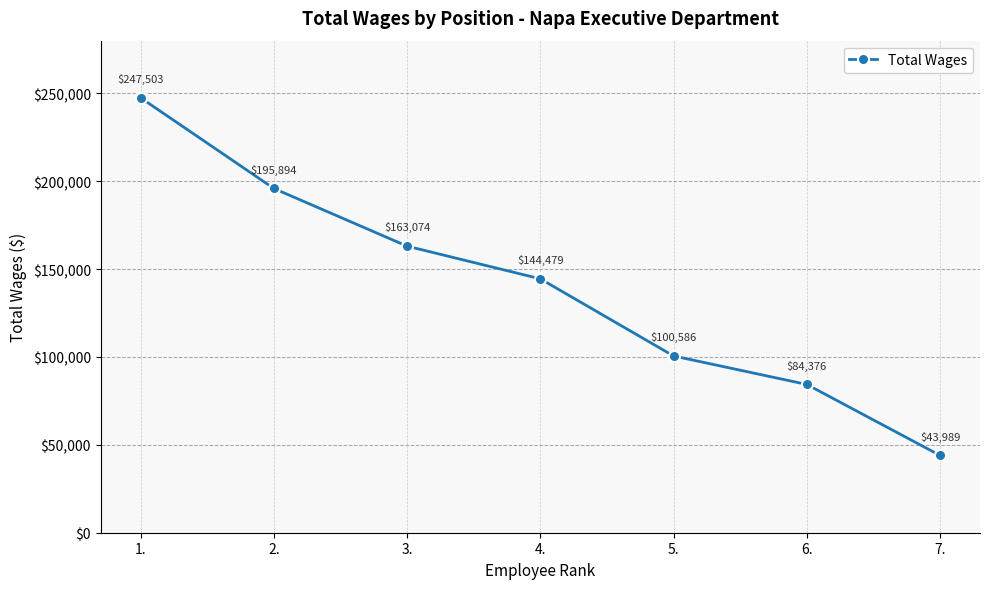

True or false: there are more than 1 points higher than both neighbors.

False